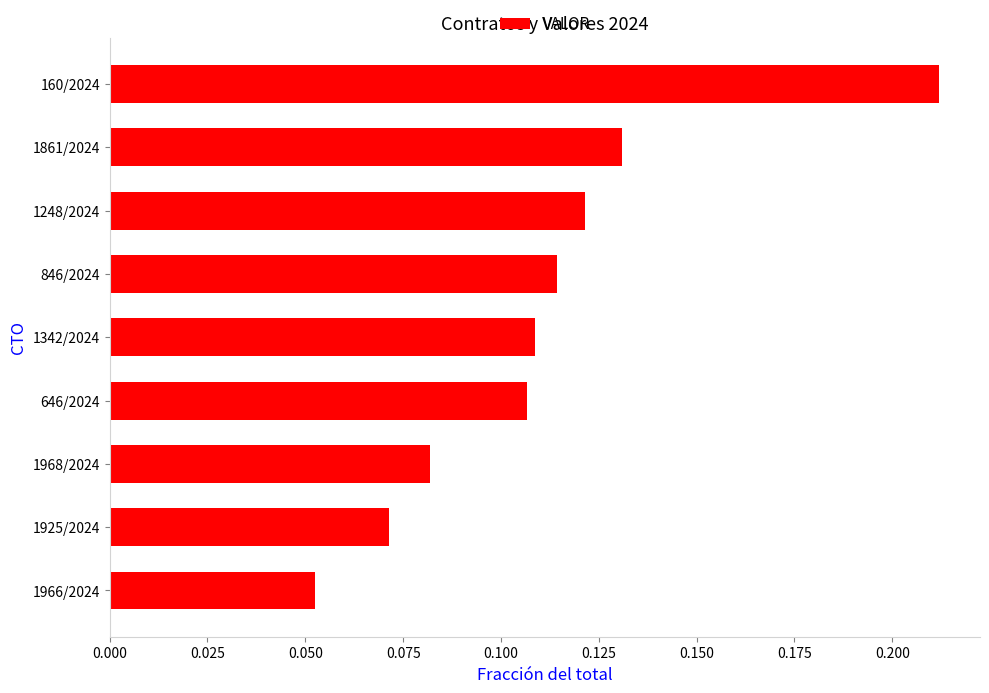

Rank the categories by value from highest to lowest.

160/2024, 1861/2024, 1248/2024, 846/2024, 1342/2024, 646/2024, 1968/2024, 1925/2024, 1966/2024